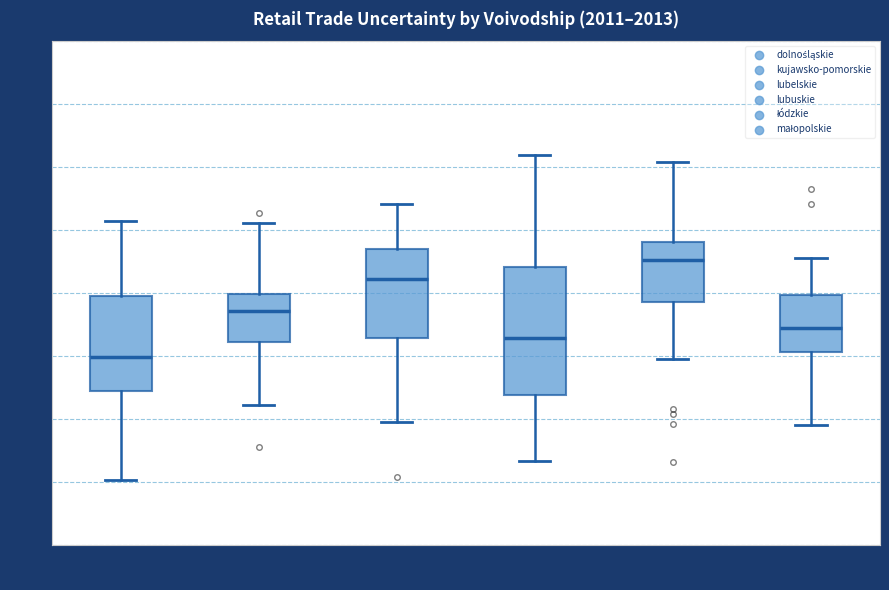

Reading left to right, transcribe this box plot: for each box, give where its median line is, the range the box spans, and where its two whiskers end, as read against the y-axis. The values are not printed on the chart, so give them approximately, as read against the axis.

dolnoś- ląskie: median 35.0, box 32.0 to 40.0, whiskers 25.0 to 45.5
kujawsko- pomorskie: median 38.5, box 36.0 to 40.0, whiskers 31.0 to 45.5
lubelskie: median 41.0, box 36.5 to 43.5, whiskers 30.0 to 47.0
lubuskie: median 36.5, box 32.0 to 42.0, whiskers 26.5 to 51.0
łódzkie: median 42.5, box 39.5 to 44.0, whiskers 35.0 to 50.5
małopolskie: median 37.0, box 35.5 to 40.0, whiskers 29.5 to 43.0